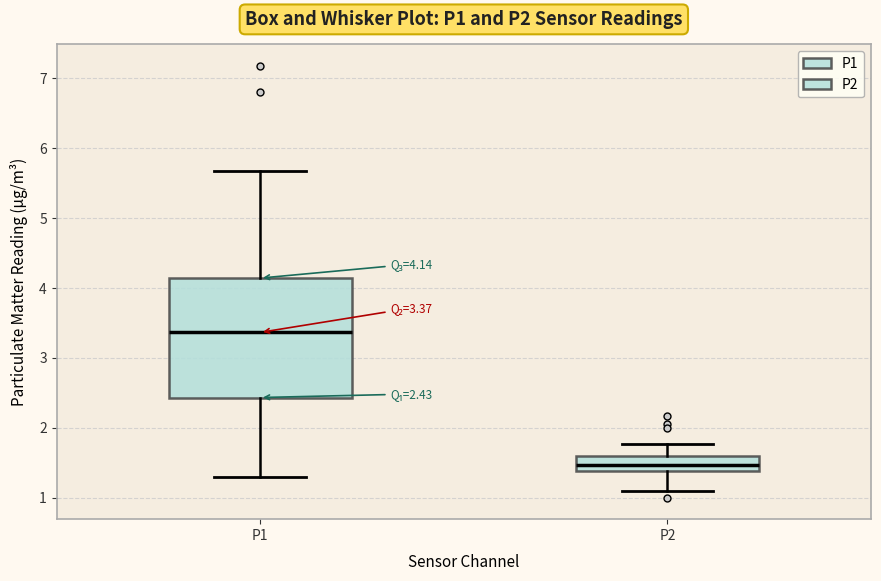

Which box's median line is the lowest?

P2